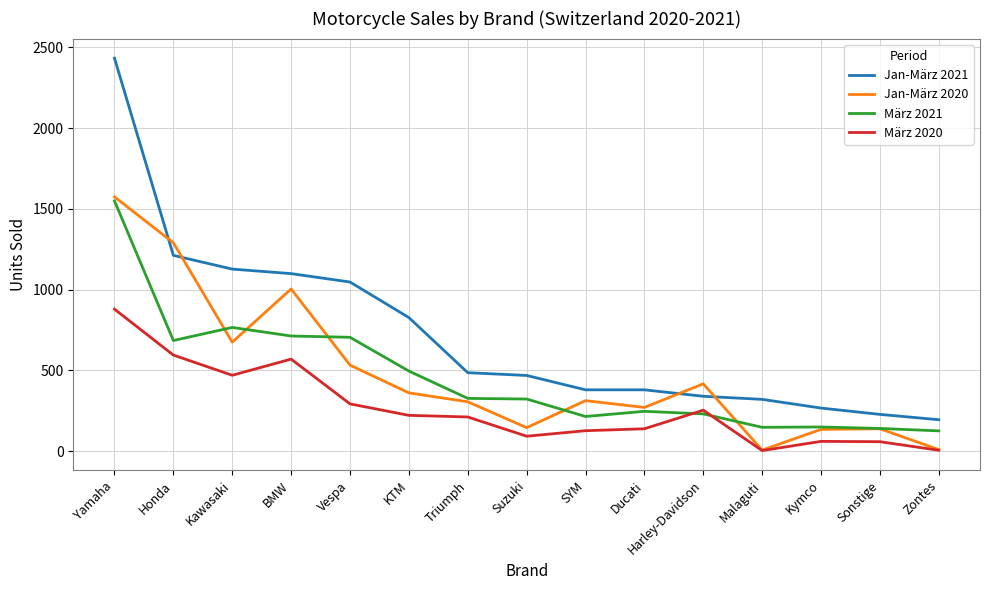

What are all the series names shown in the legend?

Jan-März 2021, Jan-März 2020, März 2021, März 2020